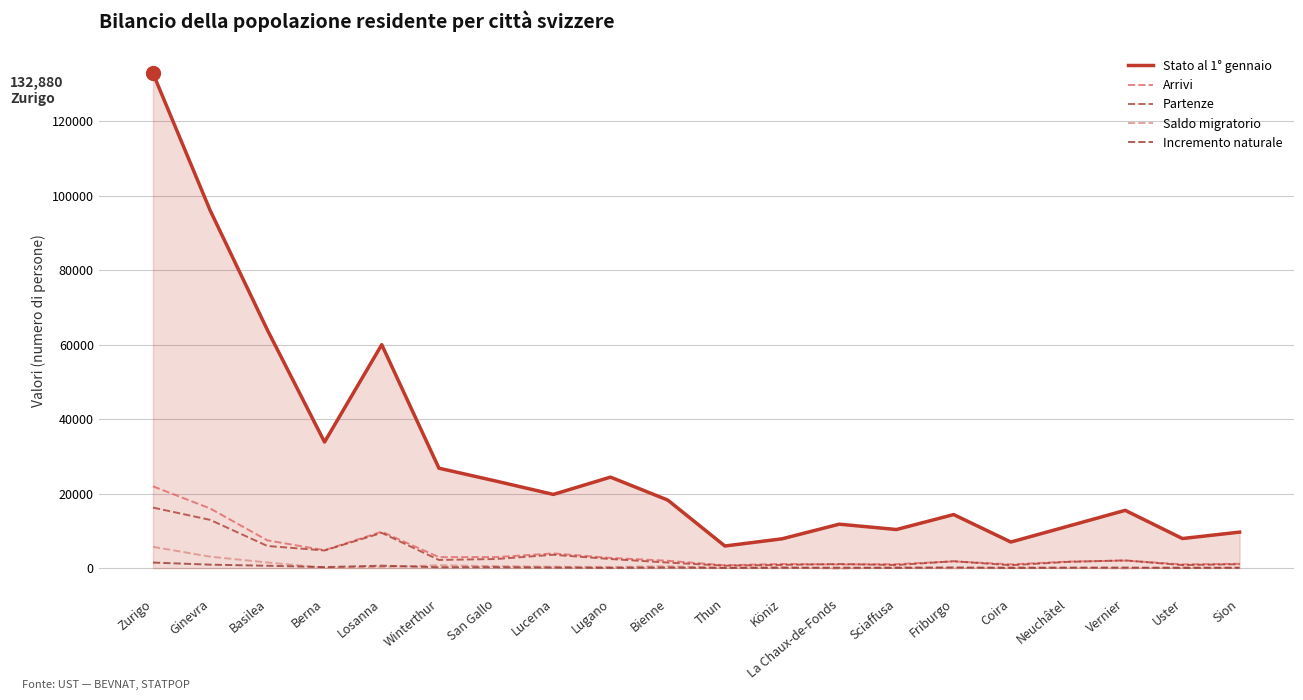

How many negative values does the Saldo migratorio series have?

3